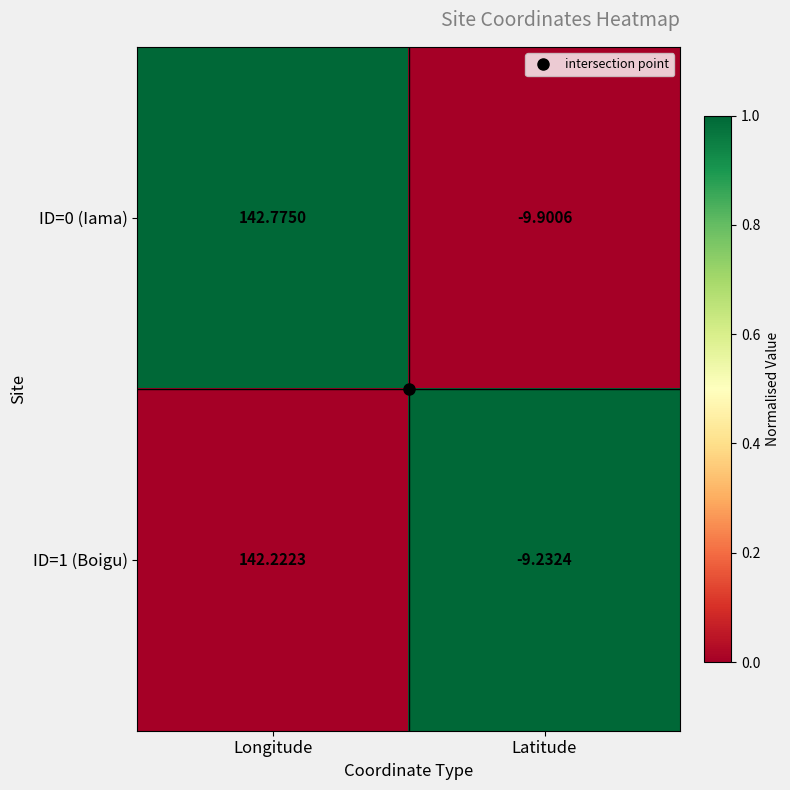

Which series has the largest total across all categories?

ID=1 (Boigu)